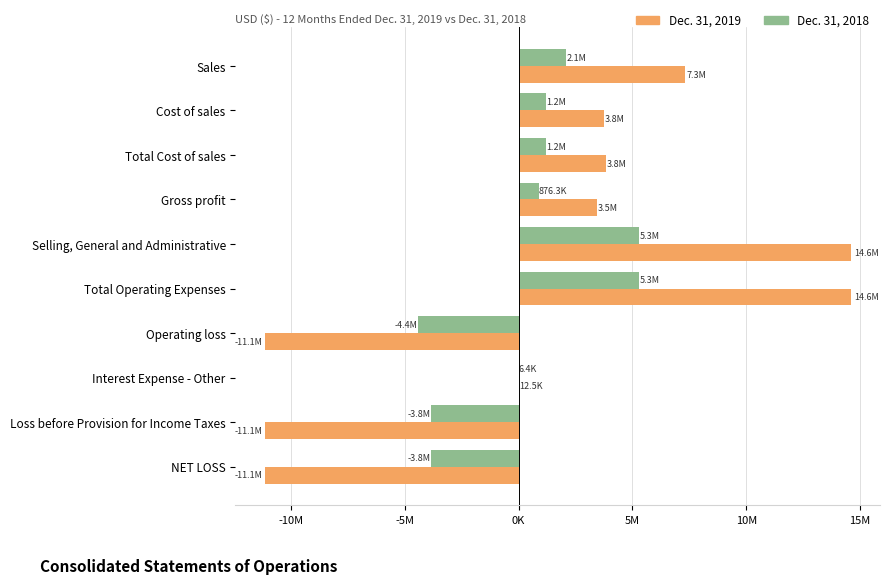

What are all the series names shown in the legend?

Dec. 31, 2019, Dec. 31, 2018